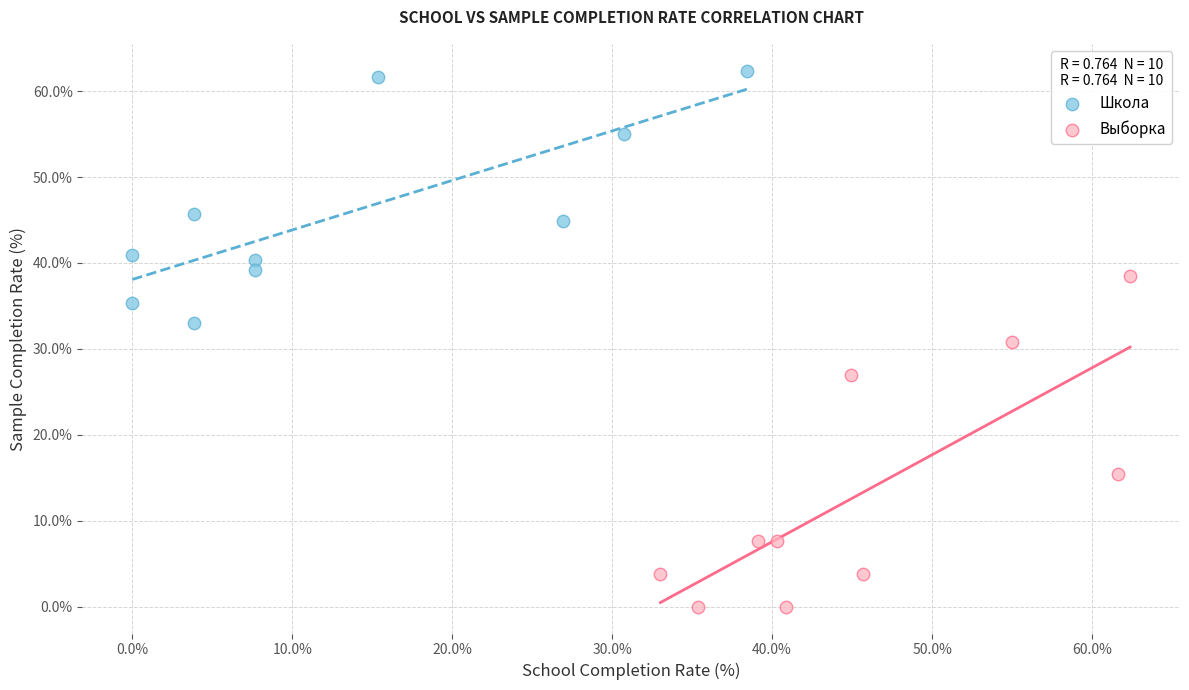

Which series reaches the minimum Y coordinate?

Выборка